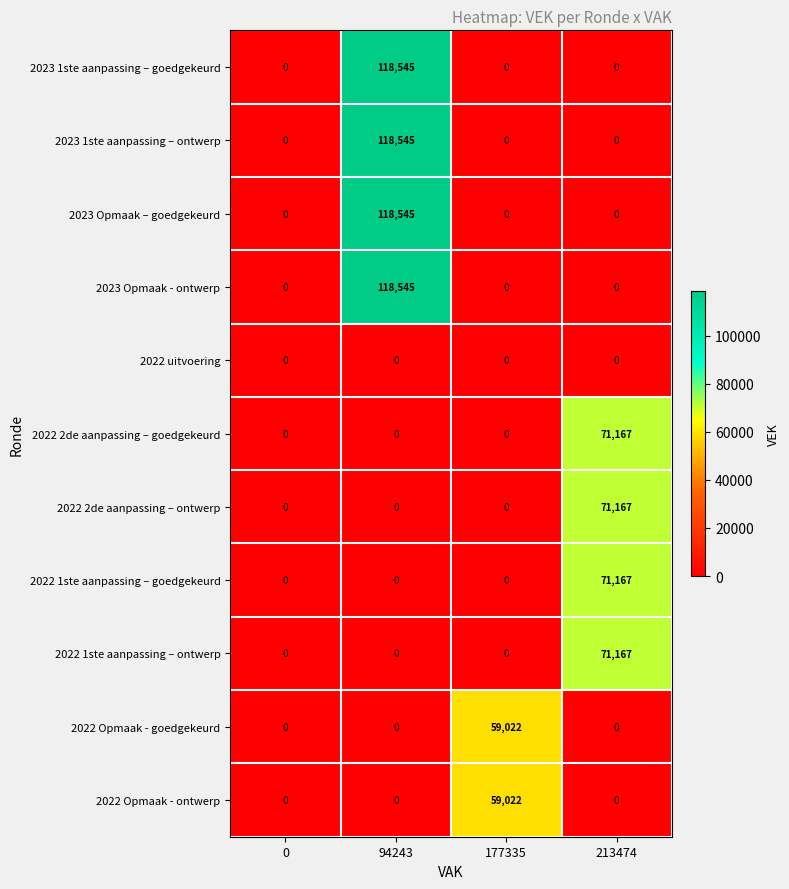

Is it true that 2023 1ste aanpassing – ontwerp equals 38225 at 177335?

False